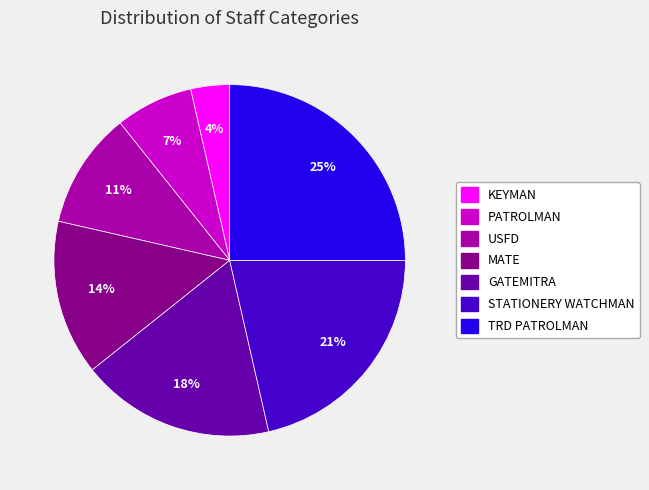

Is there any slice that represents more than half of the pie?

No